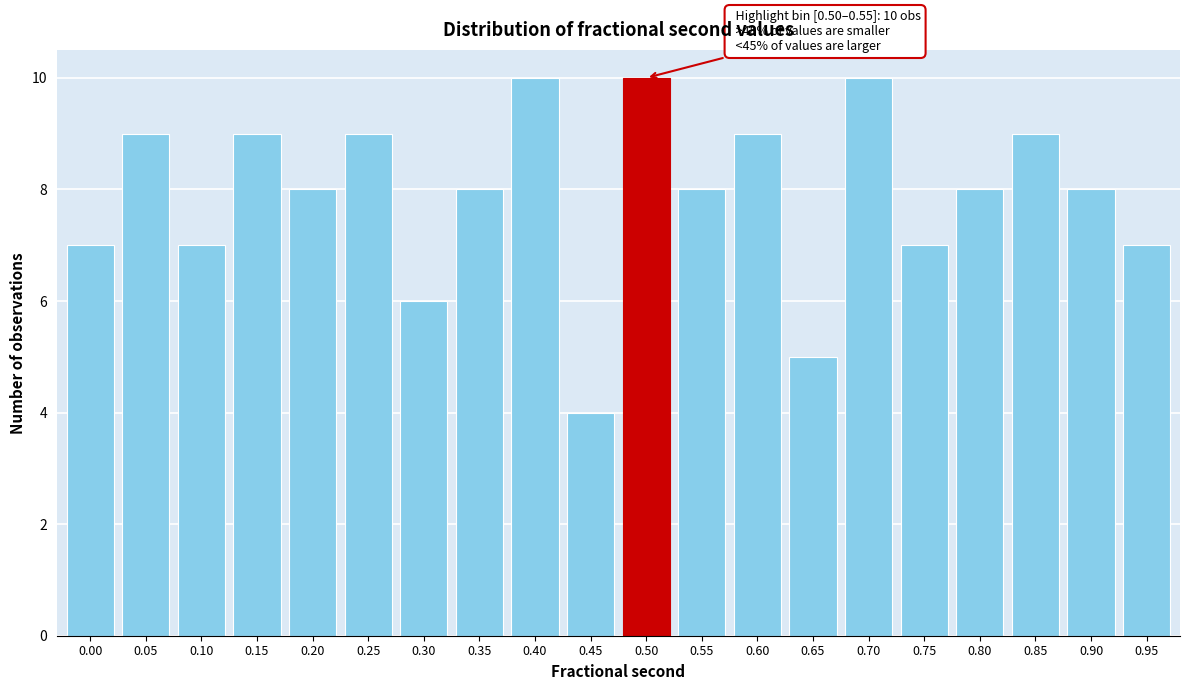

Reading right to left, what are all the values shown in this chart?

0.95=7	0.90=8	0.85=9	0.80=8	0.75=7	0.70=10	0.65=5	0.60=9	0.55=8	0.50=10	0.45=4	0.40=10	0.35=8	0.30=6	0.25=9	0.20=8	0.15=9	0.10=7	0.05=9	0.00=7